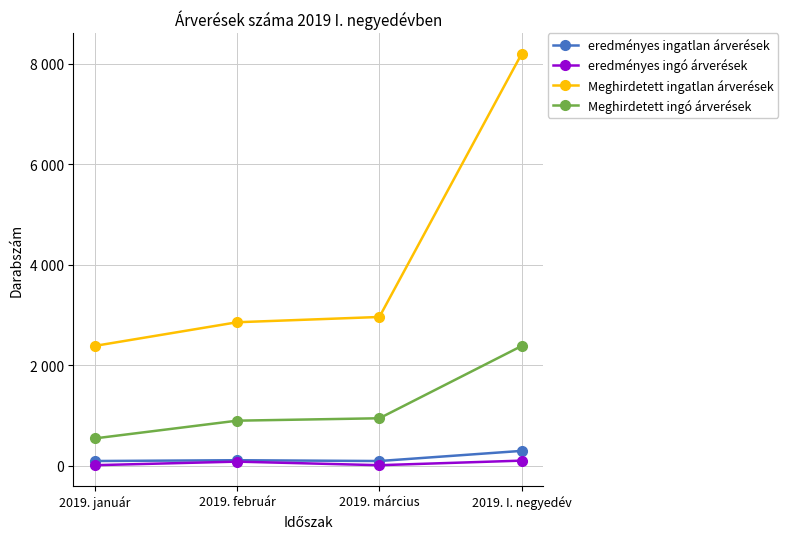

At which category does the chart reach its minimum across all series?

2019. január